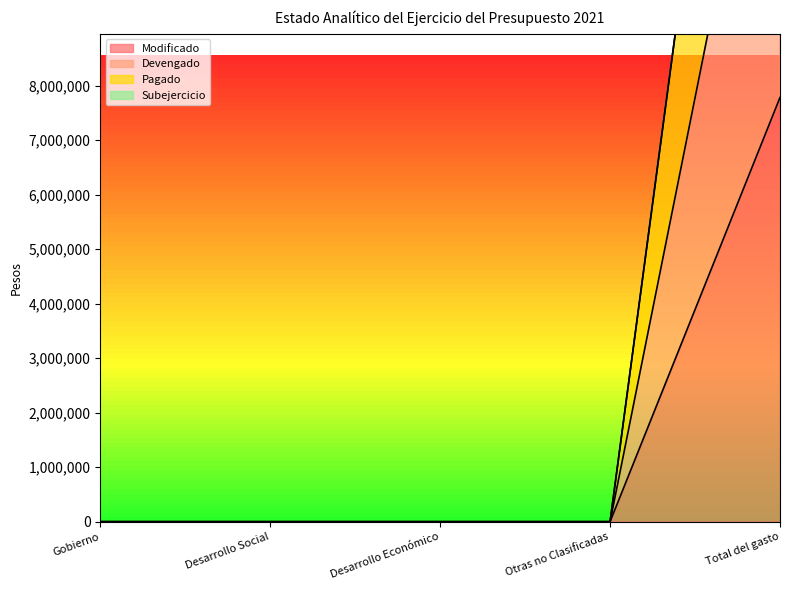

True or false: Pagado has a value of -8681385 at Otras no Clasificadas.

False